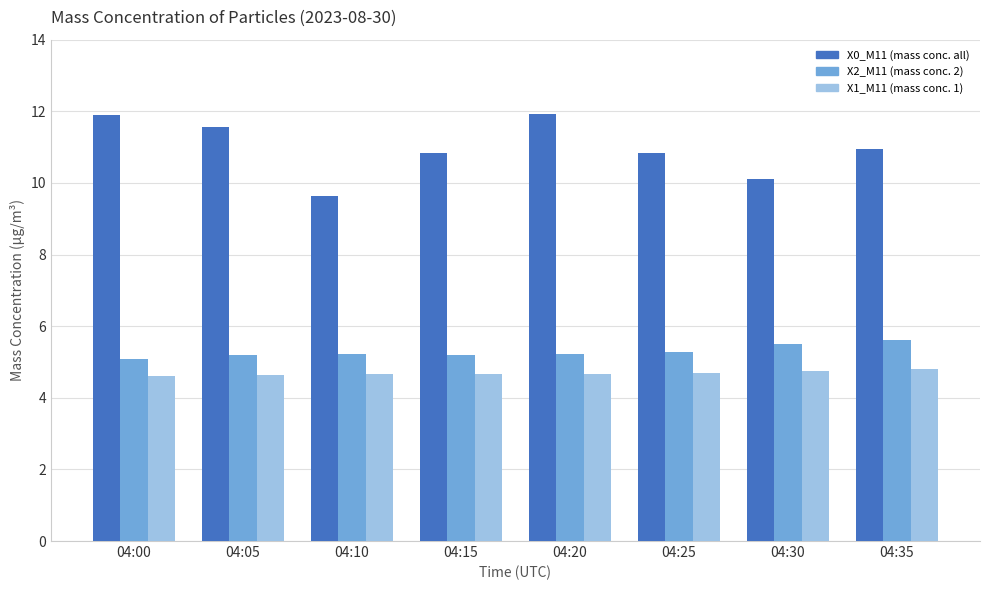

What is the minimum value shown in the chart?

4.6